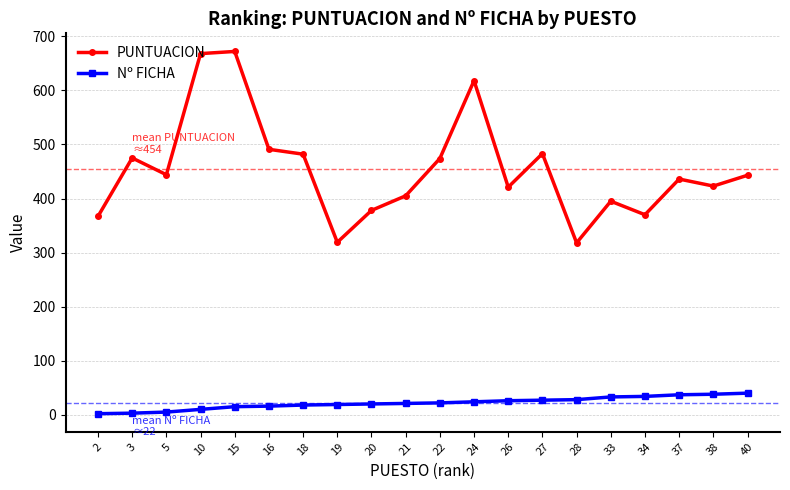

What is the sum of the PUNTUACION values at 15 and 34?

1042